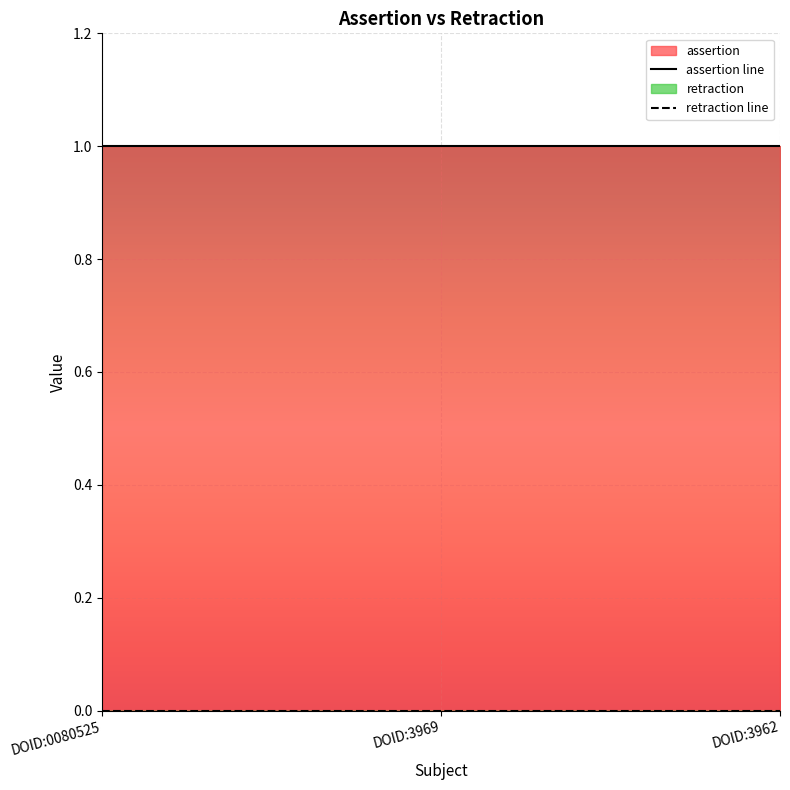

Reading right to left, what are all the values shown in this chart?

assertion: DOID:3962=1	DOID:3969=1	DOID:0080525=1
retraction: DOID:3962=0	DOID:3969=0	DOID:0080525=0